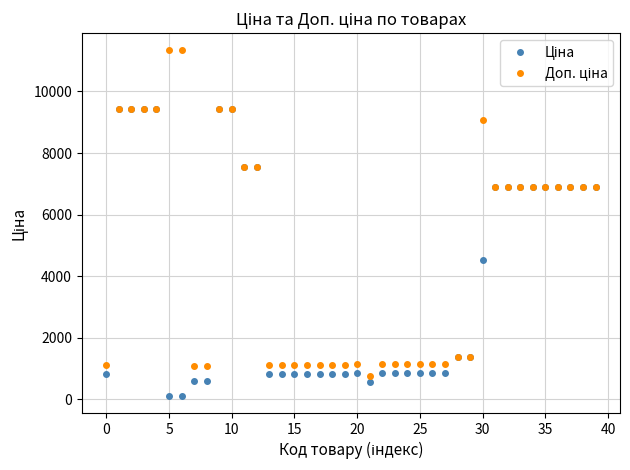

At how many categories does at least one series exceed 8235?

9